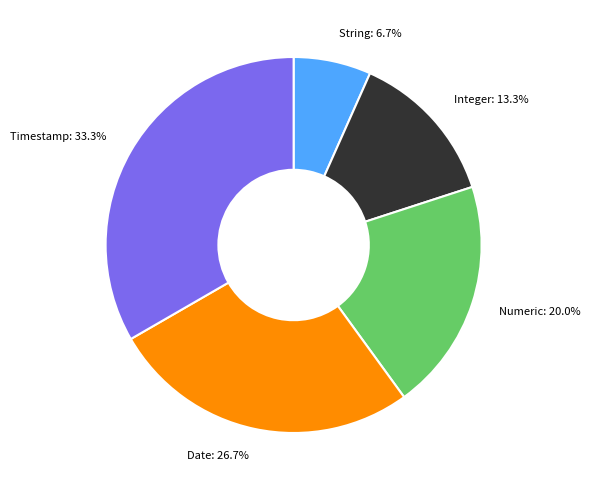

Which slice is the smallest?

String